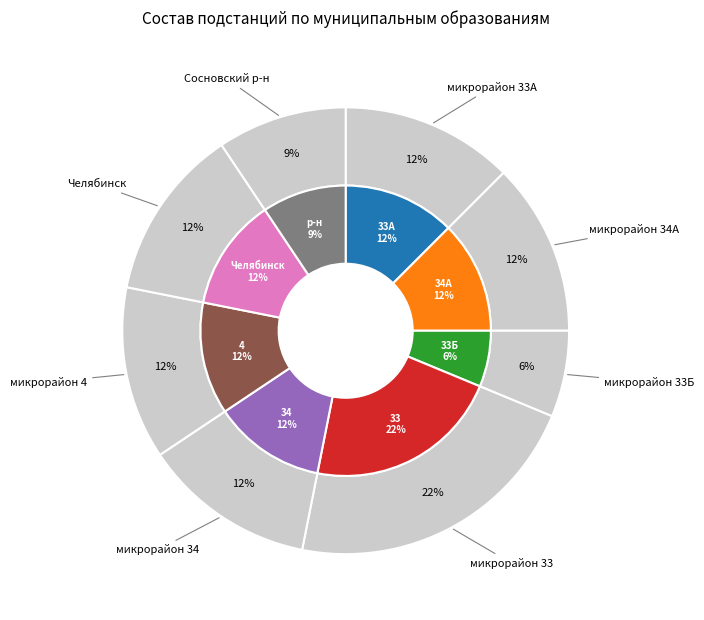

How much of the chart is everything except микрорайон 4?

87.5%